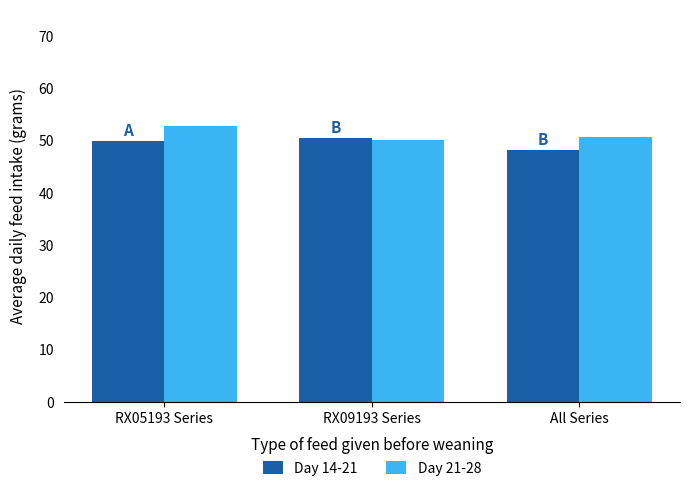

The Day 14-21 series shows 50.4 at RX09193 Series. True or false?

True